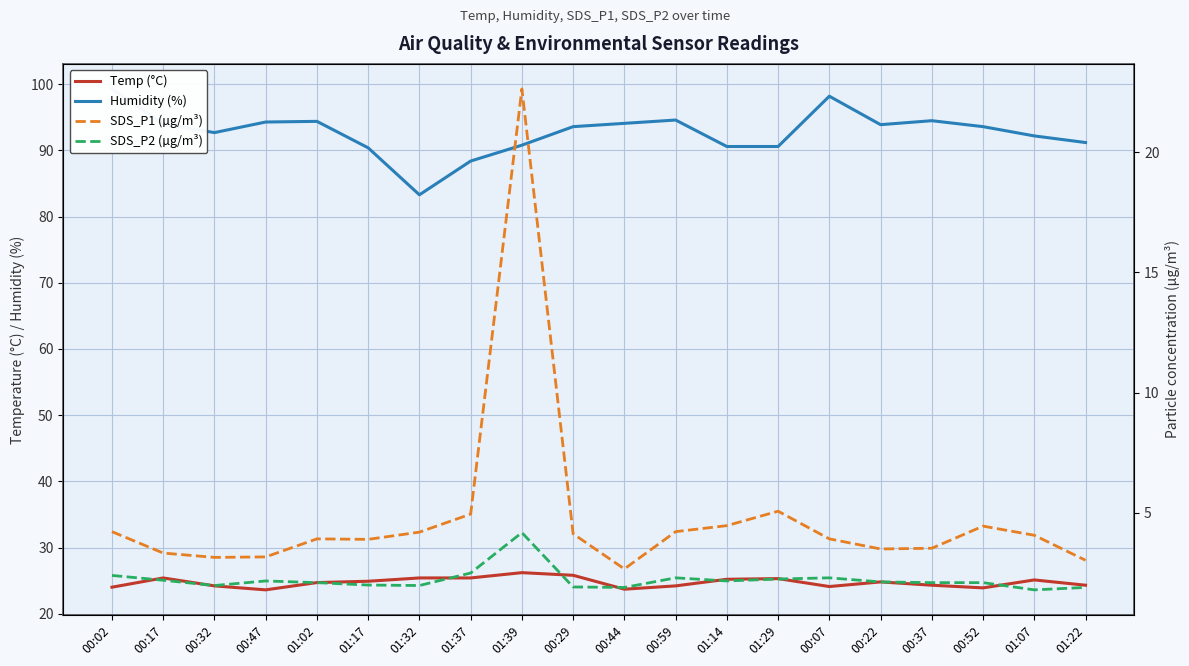

True or false: Humidity (%) has more than 1 points higher than both neighbors.

True